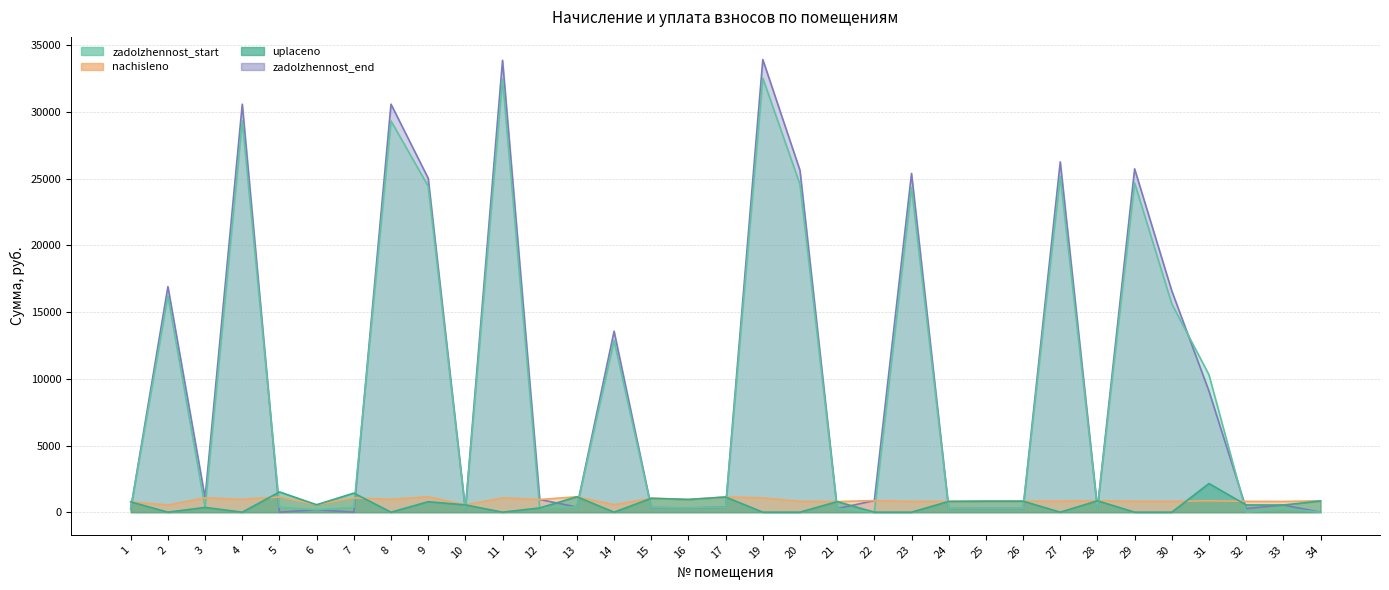

Does the chart display data point markers on the line(s)?

No